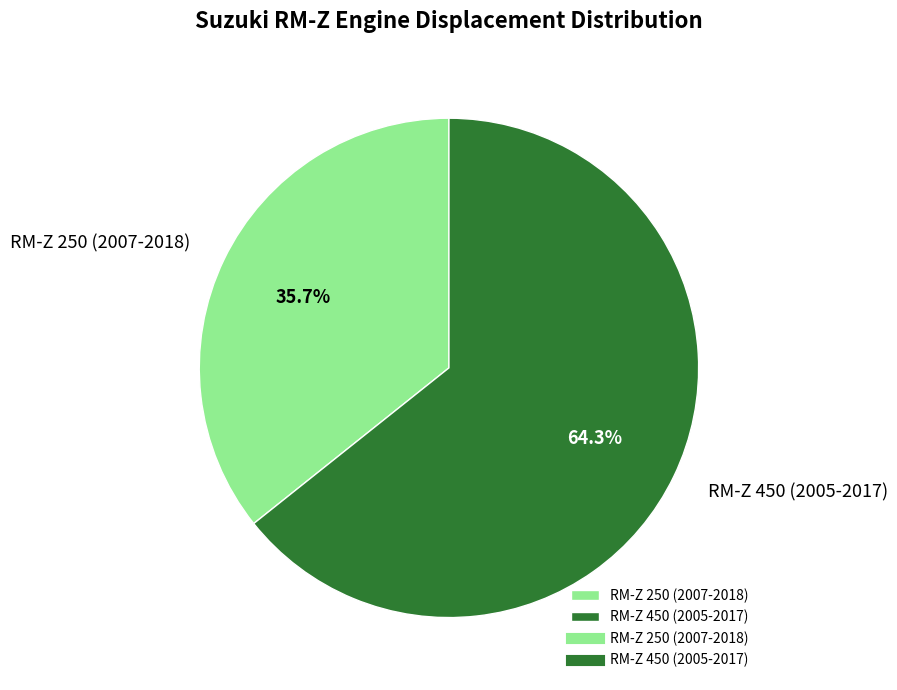

Which category has the biggest portion of the pie?

RM-Z 450 (2005-2017)